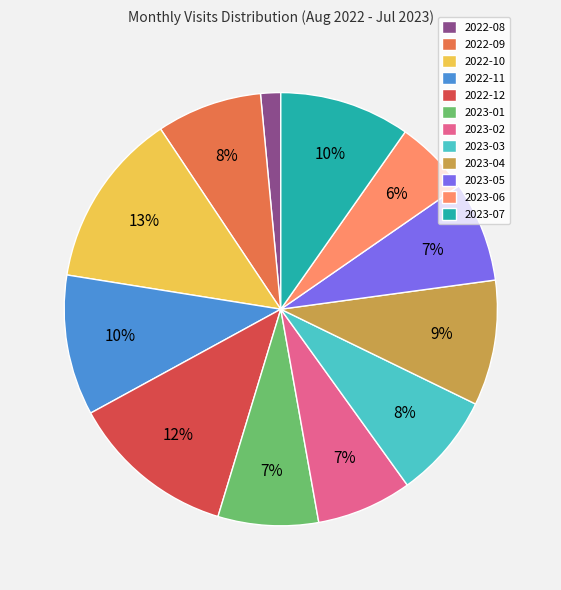

Which slice is the smallest?

2022-08